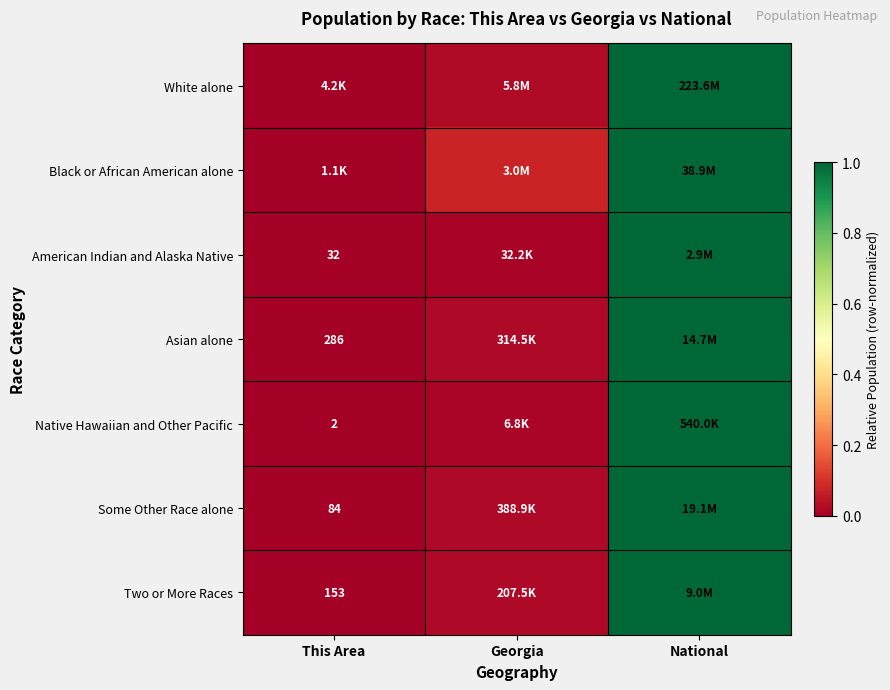

At how many categories does at least one series exceed 0?

3